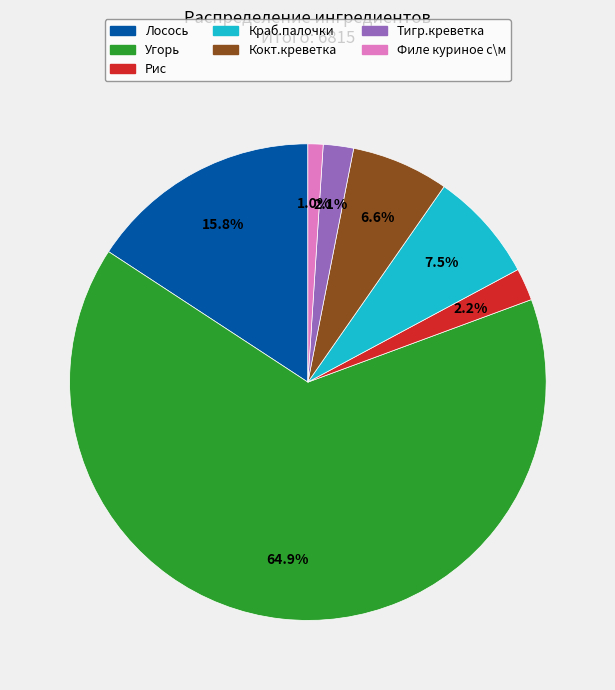

Which category has the smallest portion of the pie?

Филе куриное с\м